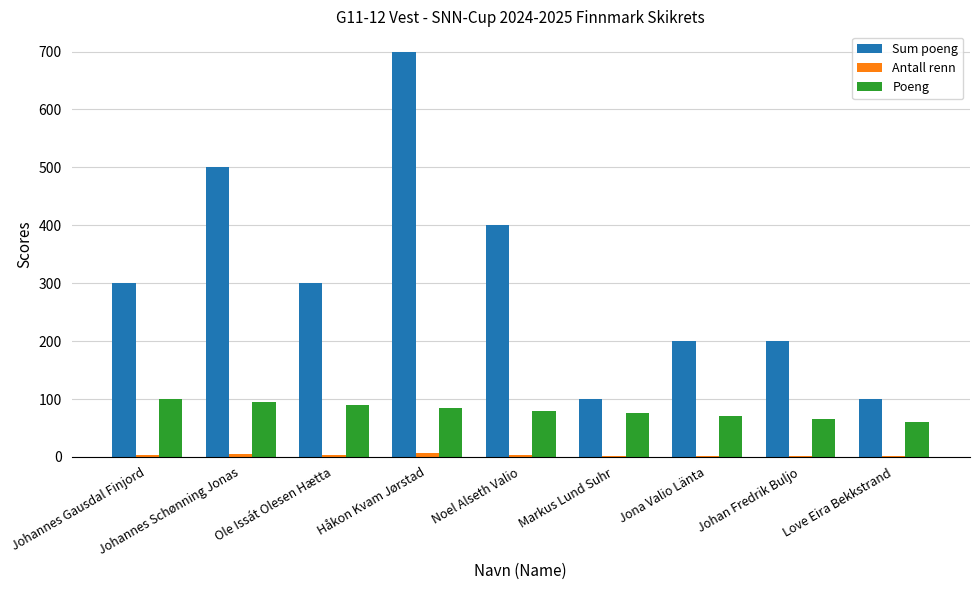

How many series are shown in this chart?

3